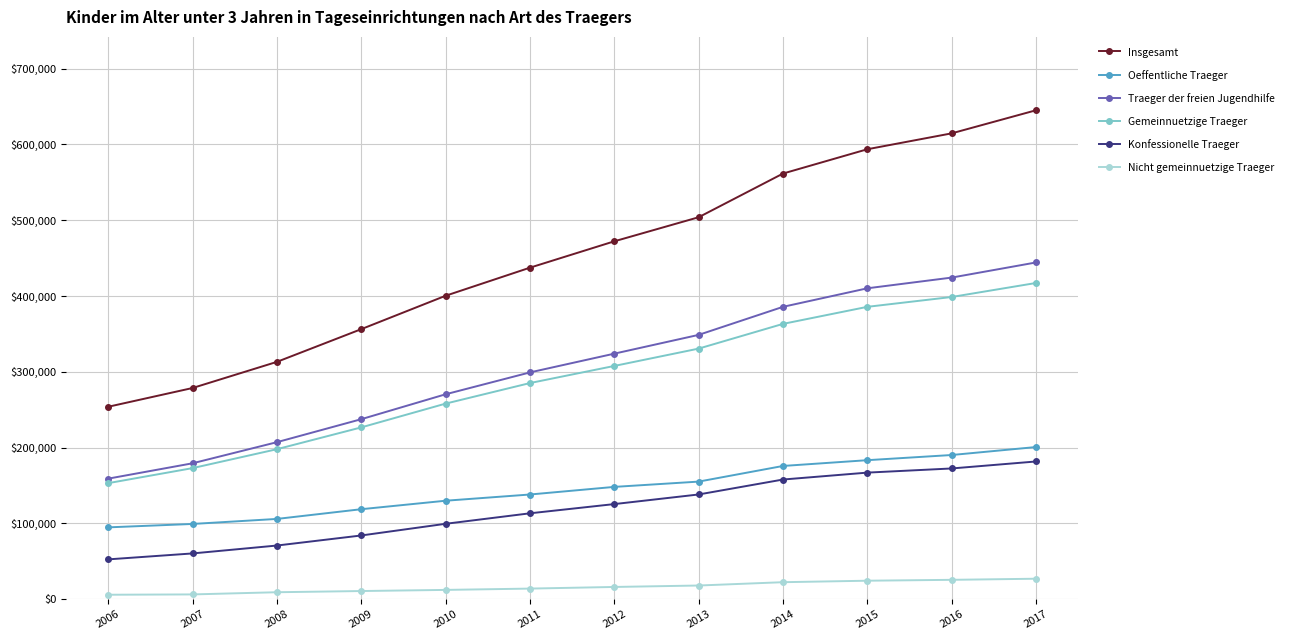

What is the difference between the highest and lowest values at 2008?

303863